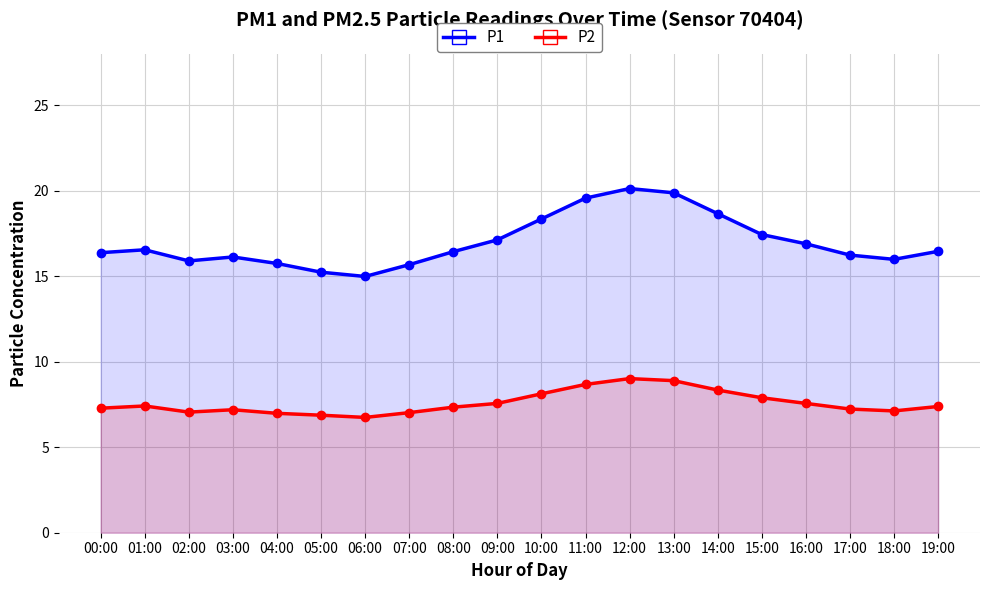

What position from the right is 07:00?

13